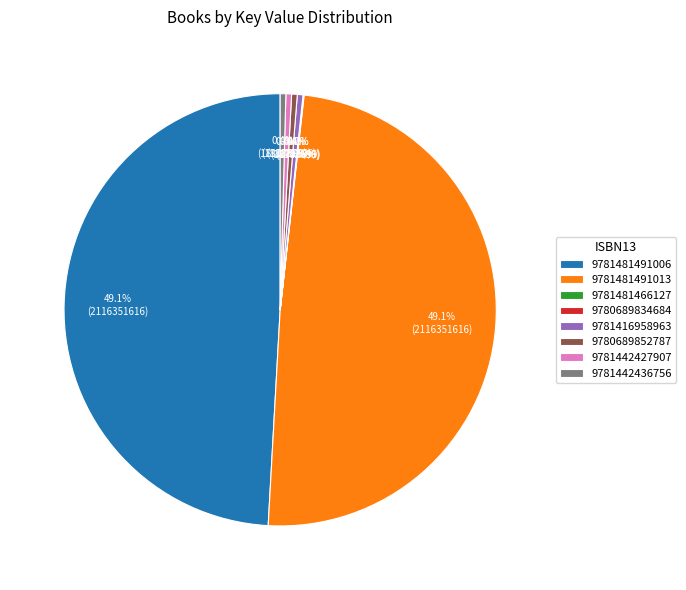

Does 9780689852787 account for over 50% of the chart?

No